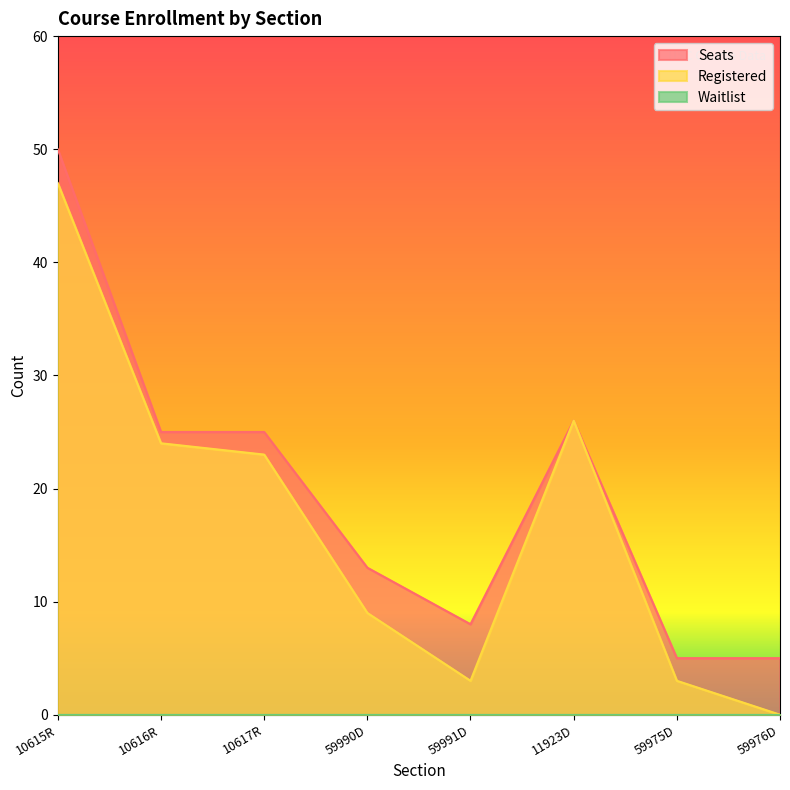

Where is Registered nearest to the value 23?

10617R